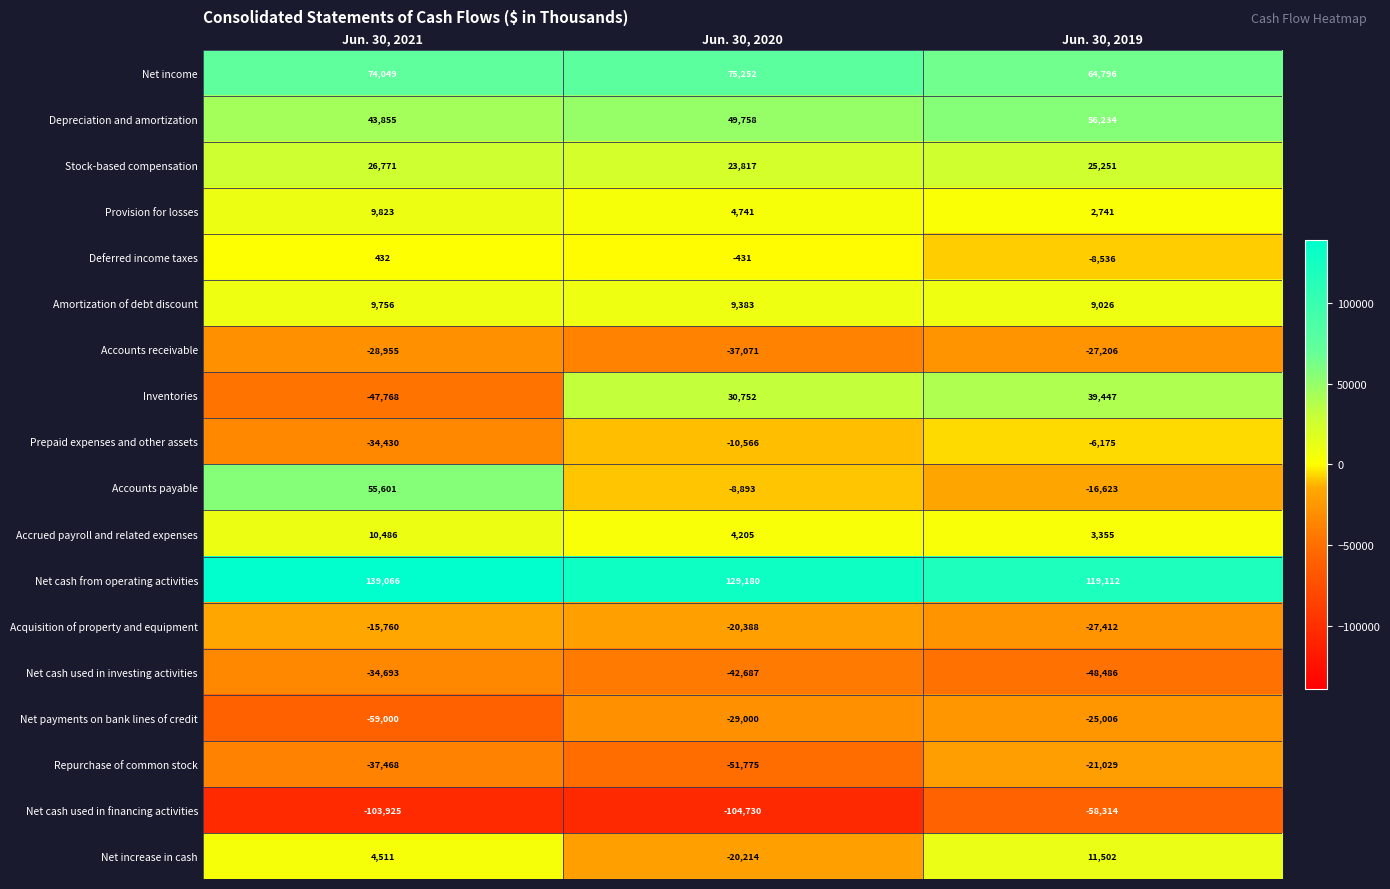

Rank the series by their maximum value, from highest to lowest.

Net cash from operating activities, Net income, Depreciation and amortization, Accounts payable, Inventories, Stock-based compensation, Net increase in cash, Accrued payroll and related expenses, Provision for losses, Amortization of debt discount, Deferred income taxes, Prepaid expenses and other assets, Acquisition of property and equipment, Repurchase of common stock, Net payments on bank lines of credit, Accounts receivable, Net cash used in investing activities, Net cash used in financing activities